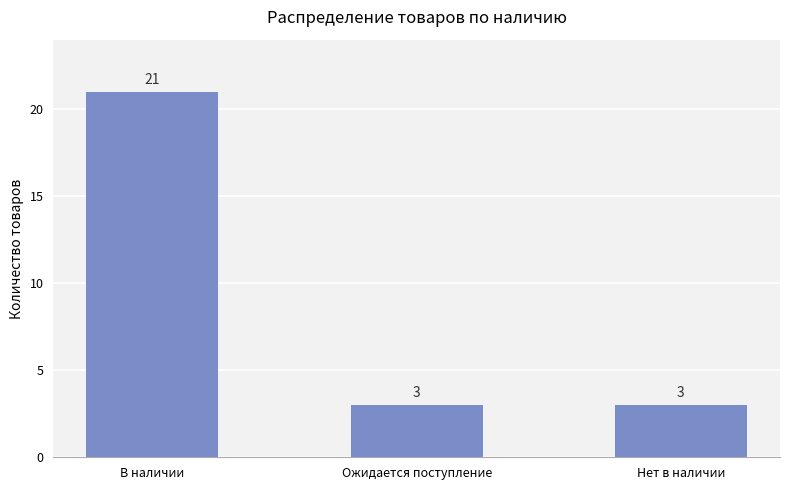

Count the values in the range 3 to 21.

3